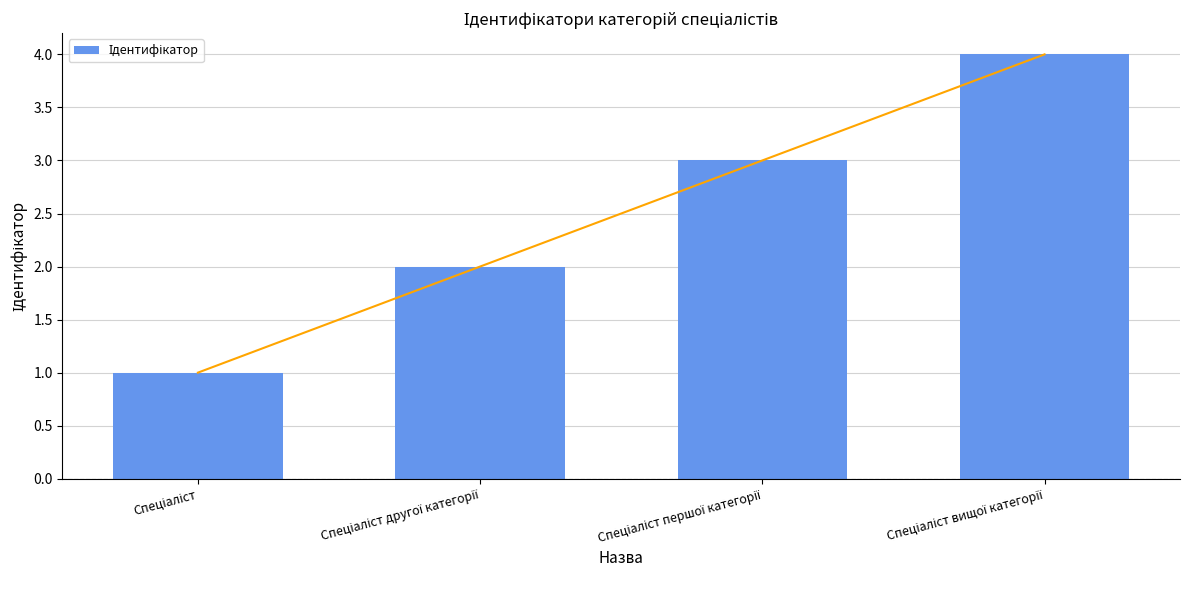

List the labels in order of value, largest first.

Спеціаліст вищої категорії, Спеціаліст першої категорії, Спеціаліст другої категорії, Спеціаліст